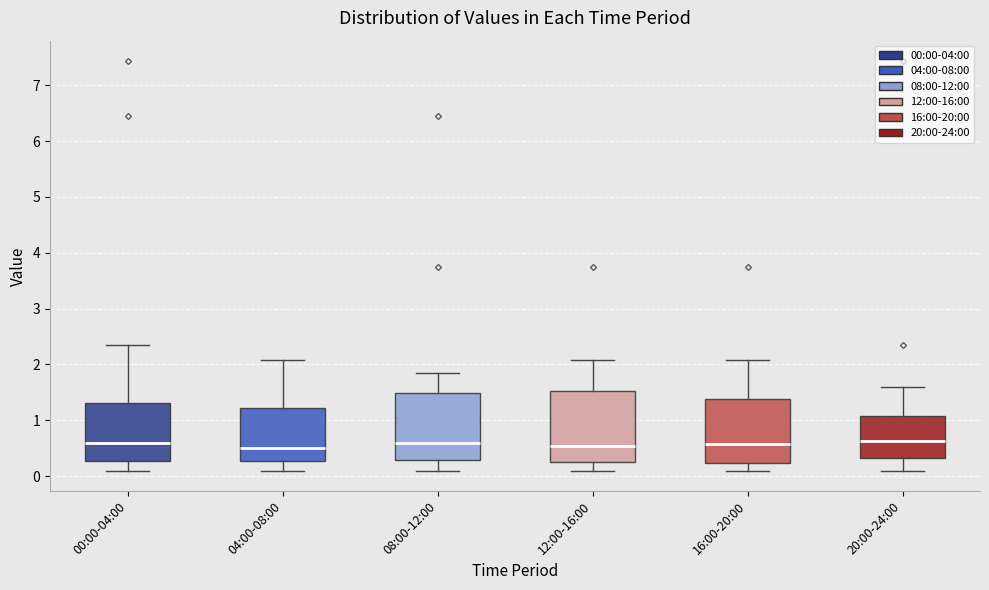

Reading left to right, read every box against the y-axis: the position of its median line, the range the box covers, and the ends of its whiskers. The values are not printed on the chart, so give them approximately, as read against the axis.

00:00-04:00: median 0.6, box 0.3 to 1.3, whiskers 0.1 to 2.4
04:00-08:00: median 0.5, box 0.3 to 1.2, whiskers 0.1 to 2.1
08:00-12:00: median 0.6, box 0.3 to 1.5, whiskers 0.1 to 1.9
12:00-16:00: median 0.5, box 0.3 to 1.5, whiskers 0.1 to 2.1
16:00-20:00: median 0.6, box 0.2 to 1.4, whiskers 0.1 to 2.1
20:00-24:00: median 0.6, box 0.3 to 1.1, whiskers 0.1 to 1.6